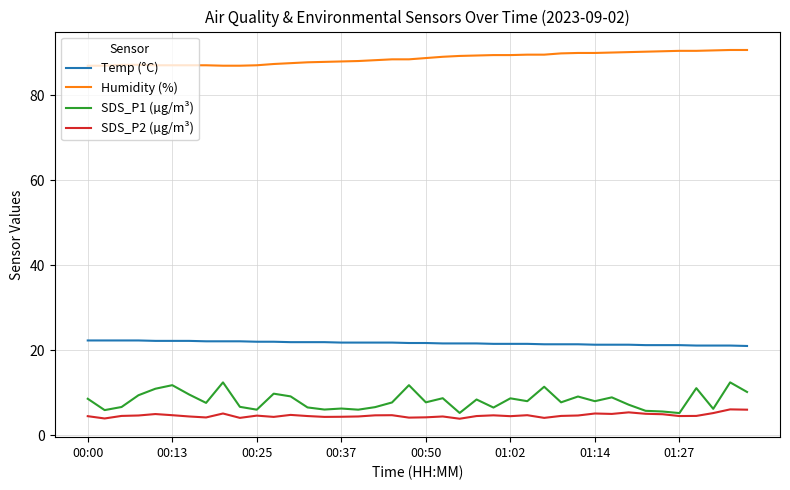

What is the smallest value displayed?

3.9